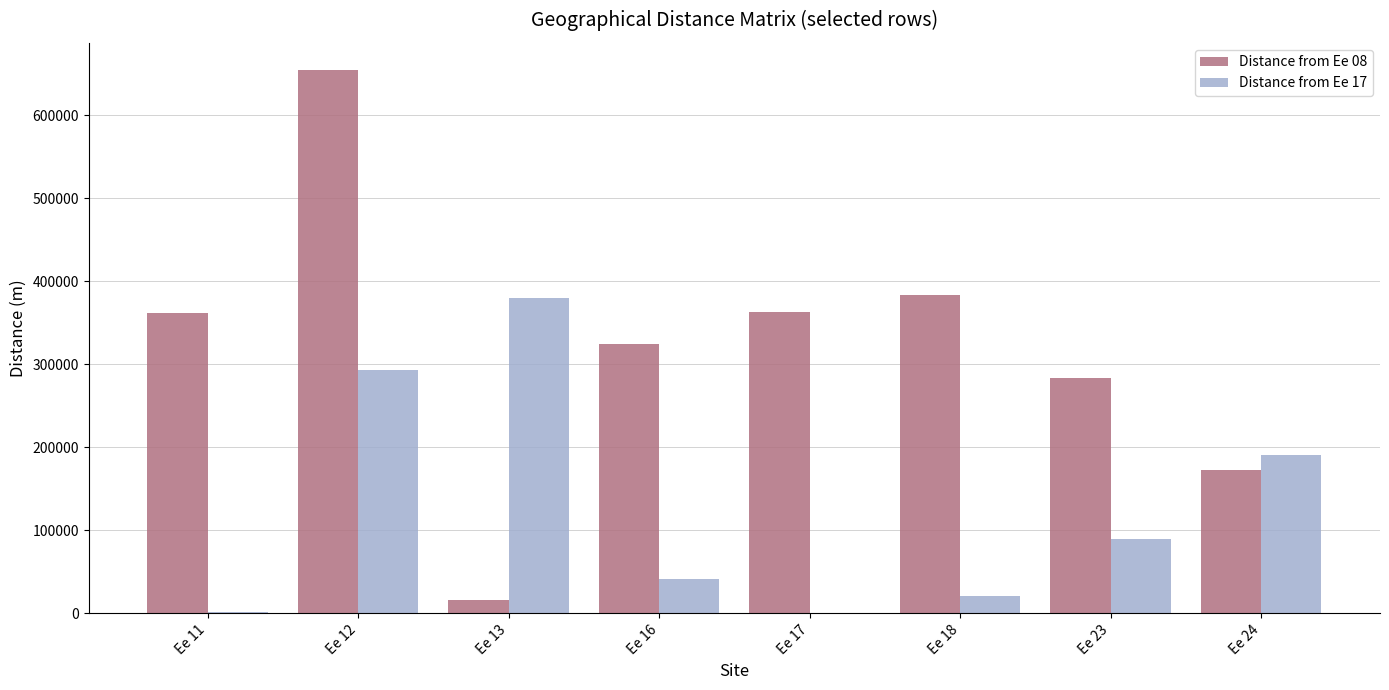

Are the bars grouped side by side (vs. stacked)?

Yes